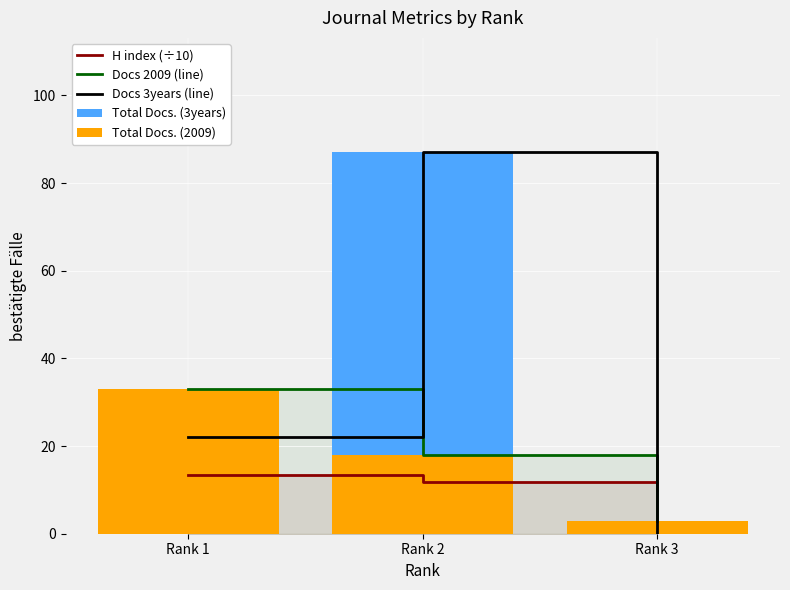

The Total Docs. (2009) series shows 3.0 at Rank 3. True or false?

True